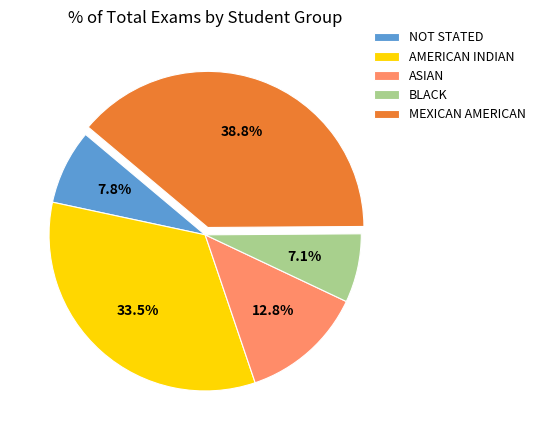

Which slice is the largest?

MEXICAN AMERICAN